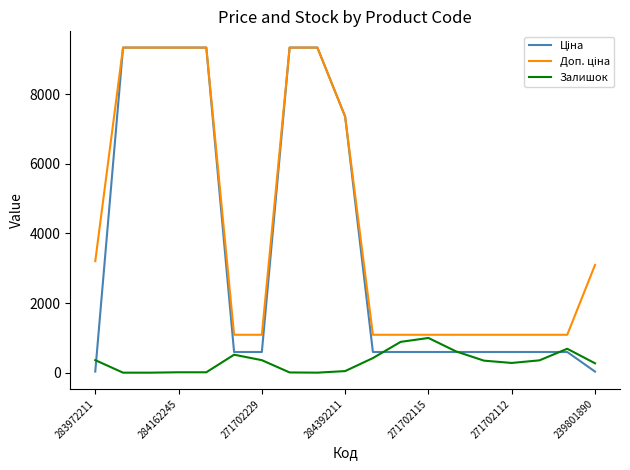

What is the maximum value shown in the chart?

9342.0